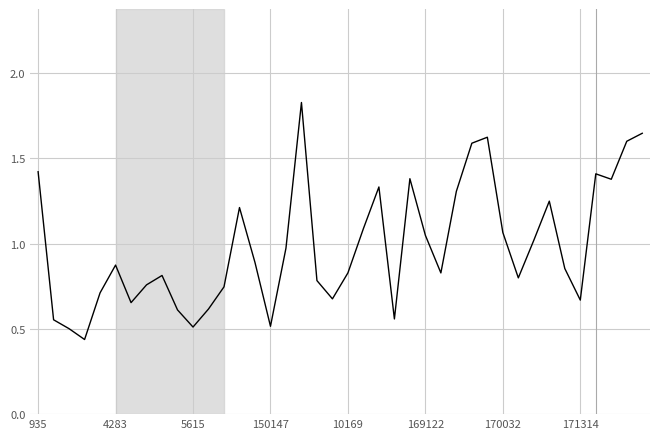

True or false: the data has more than 1 interior local peaks.

True